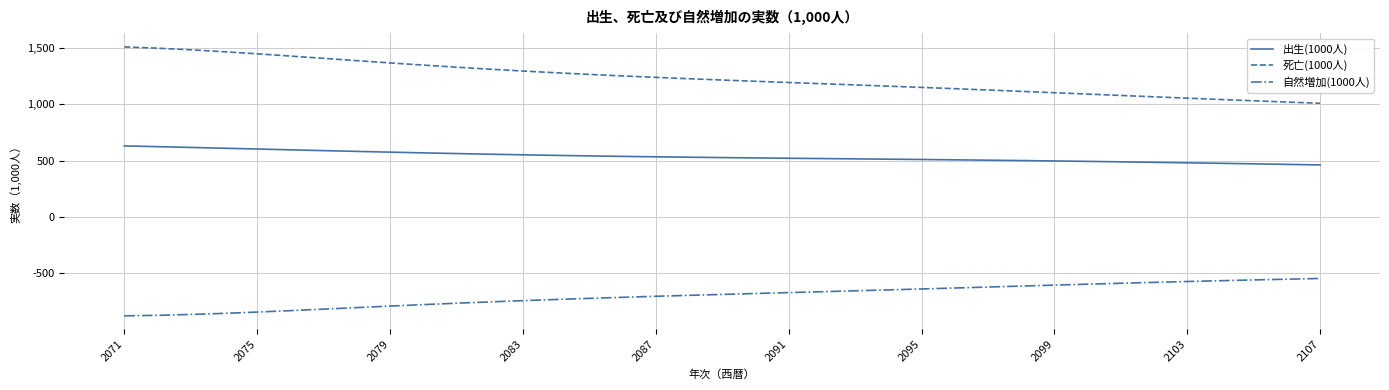

Which series has the largest total across all categories?

死亡(1000人)